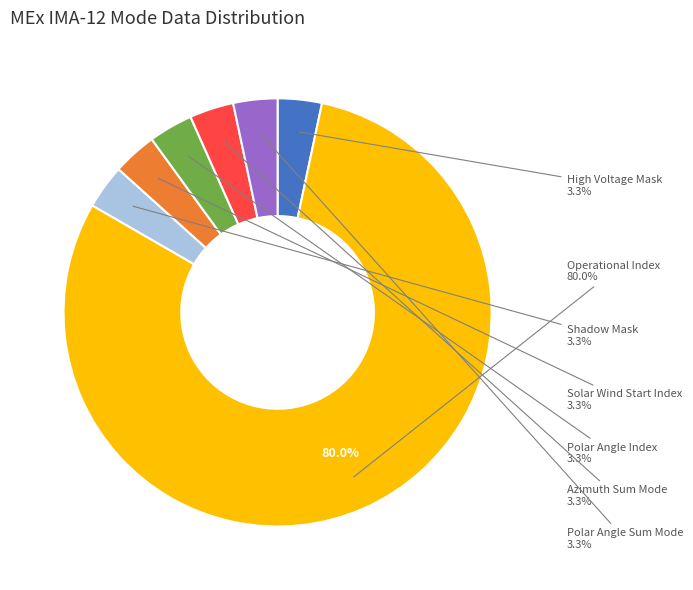

What is the largest slice in the pie chart?

Operational Index